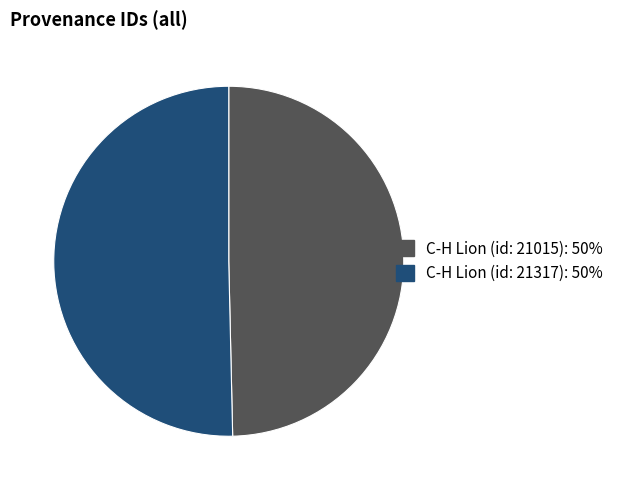

Rank the categories by value from lowest to highest.

C-H Lion (id: 21015), C-H Lion (id: 21317)